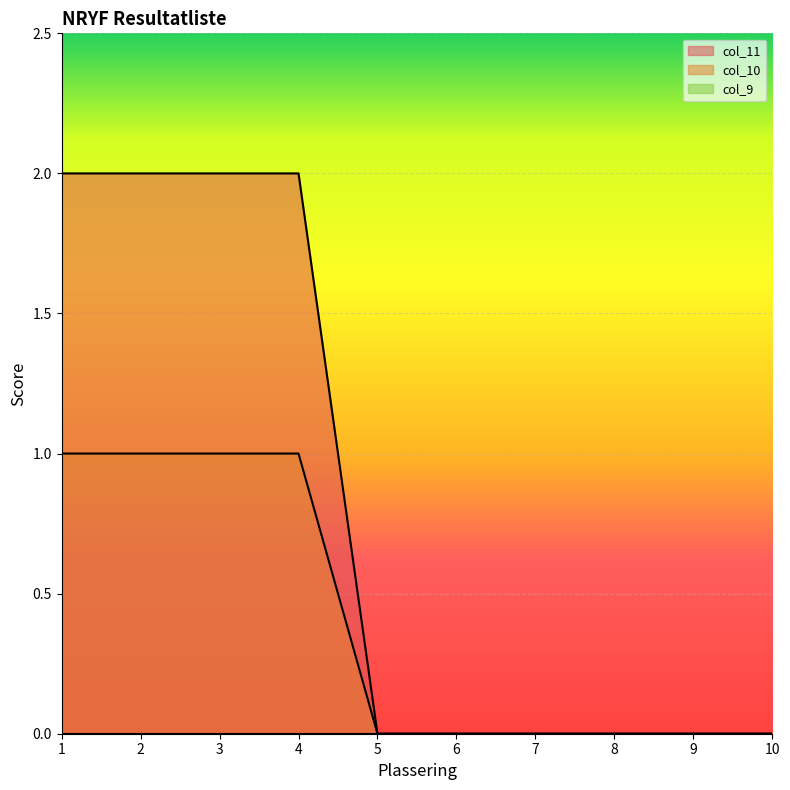

Which series changed the most between 3 and 8?

col_11